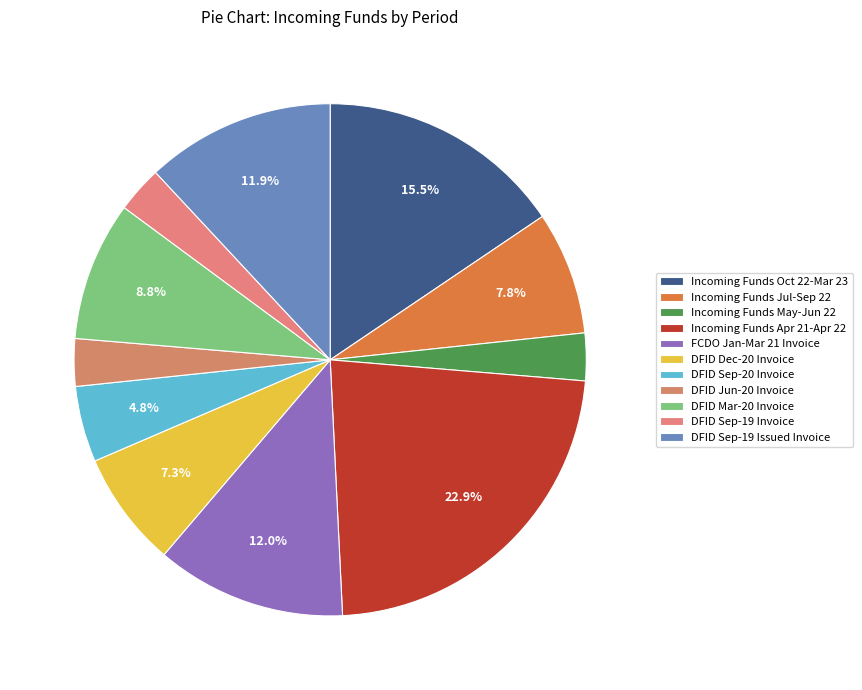

Is there a majority slice in this chart?

No